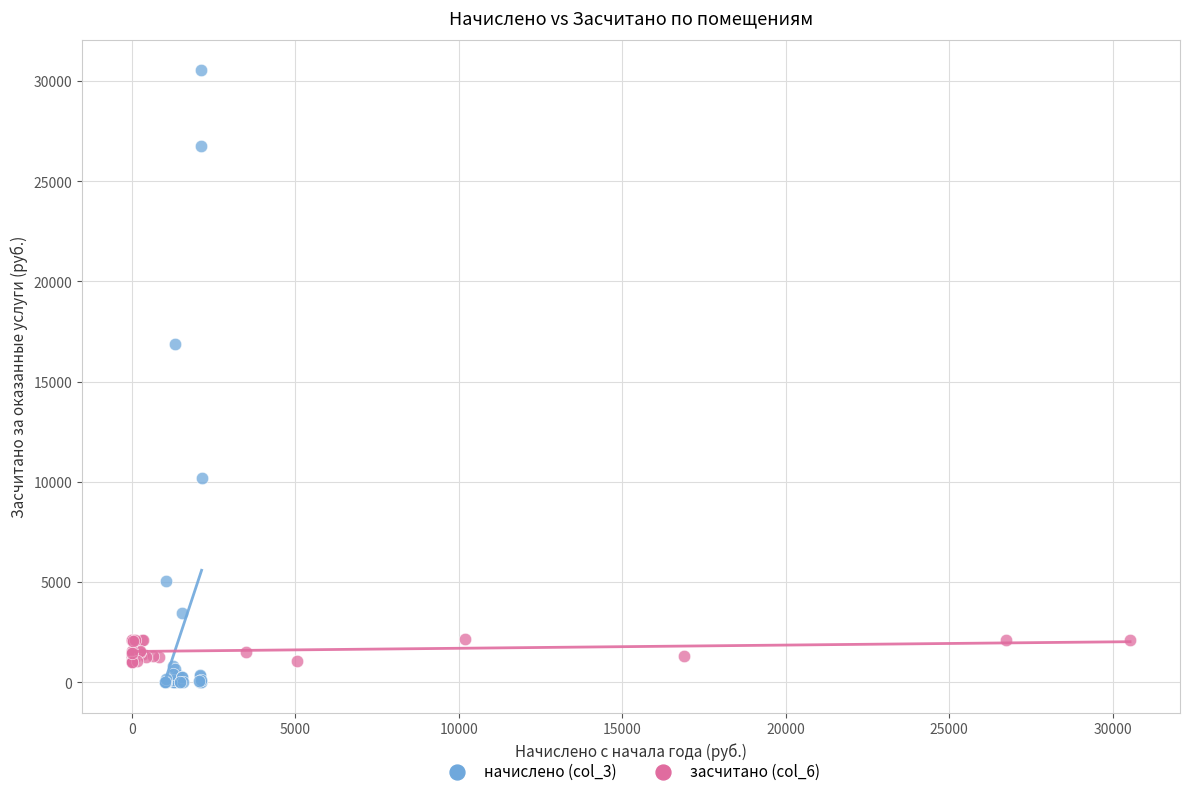

Which series has the largest Y range (max minus min)?

начислено (col_3)